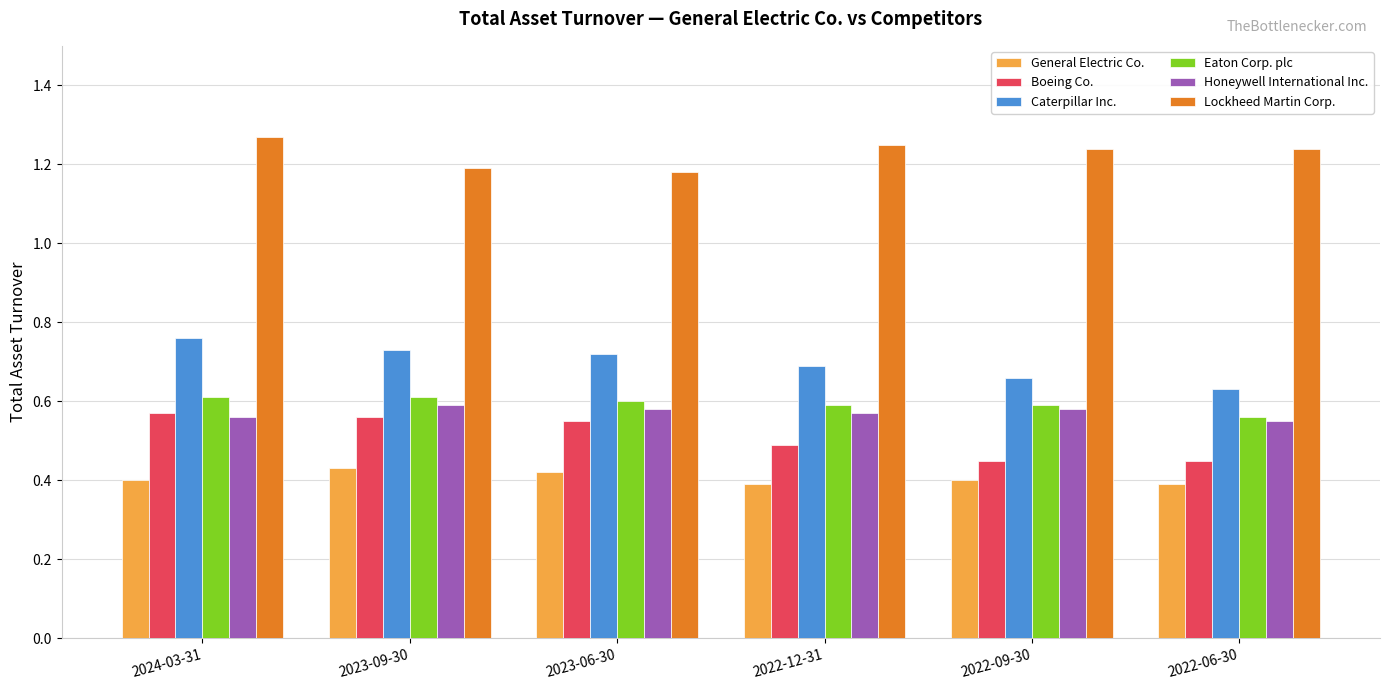

What position from the right is 2023-09-30?

5